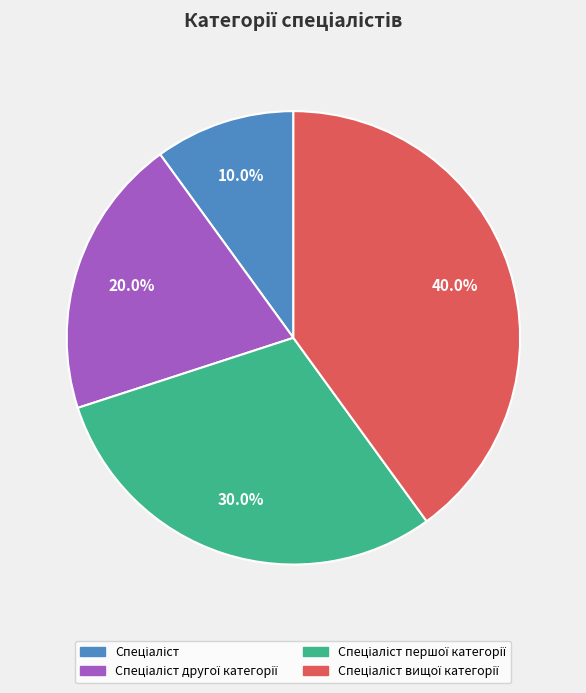

Is there a majority slice in this chart?

No